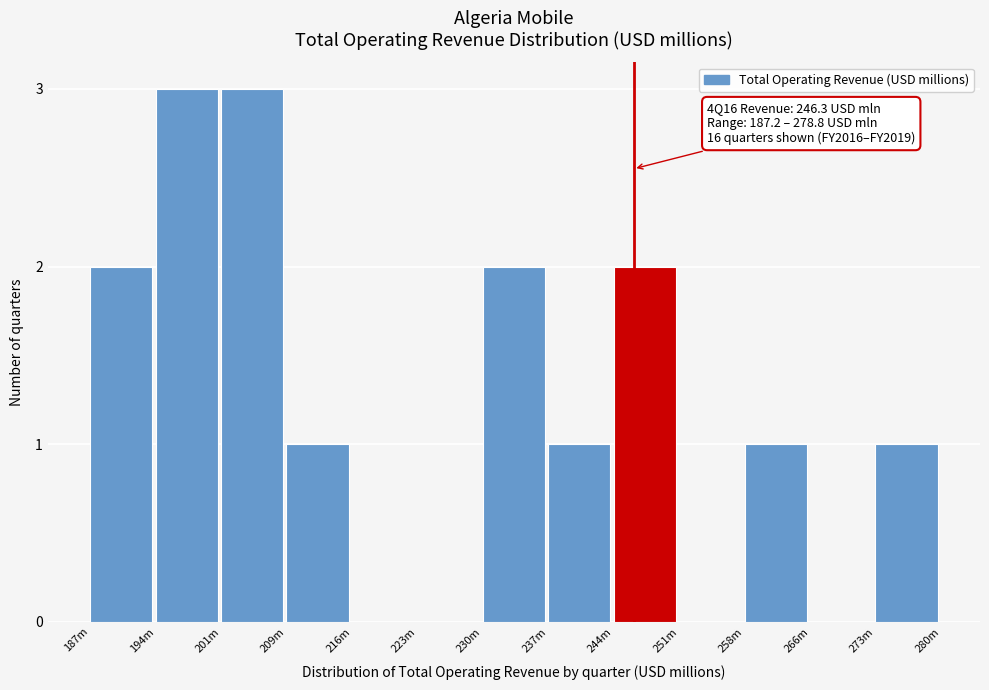

Reading right to left, list all the values displayed in this chart.

273m=1	266m=0	258m=1	251m=0	244m=2	237m=1	230m=2	223m=0	216m=0	209m=1	201m=3	194m=3	187m=2